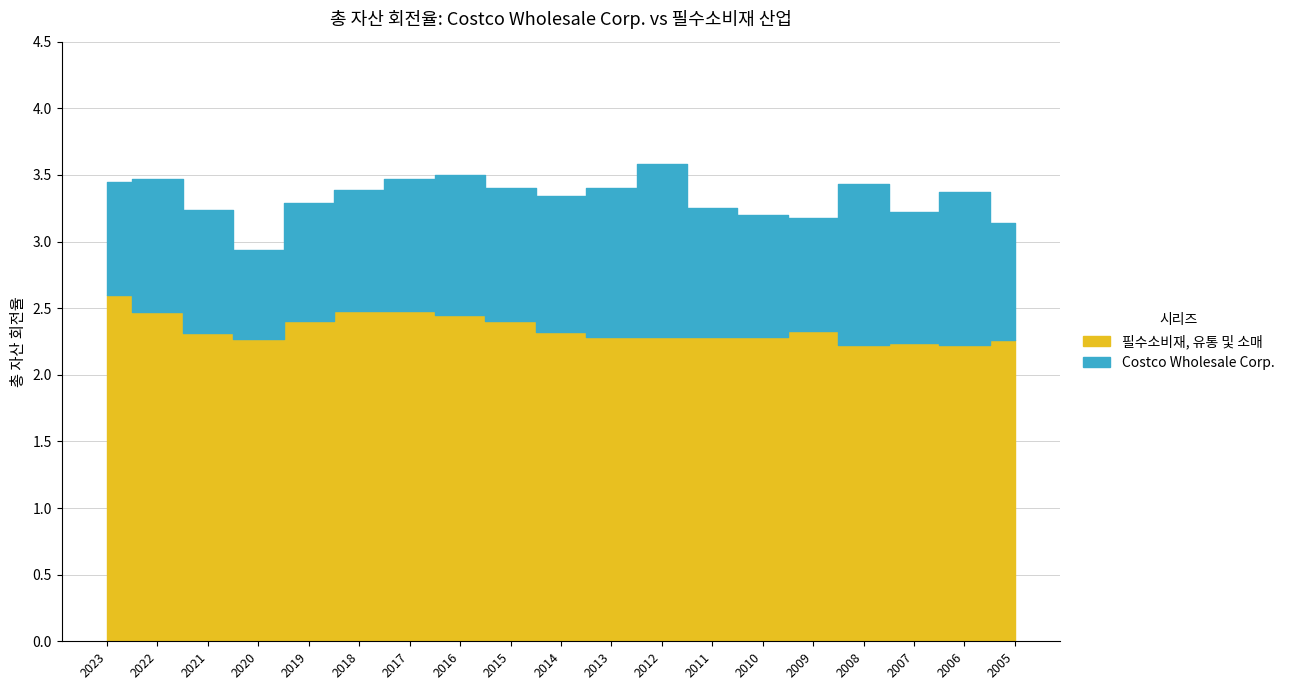

The value of Costco Wholesale Corp. at 2018 is 3.4. True or false?

True